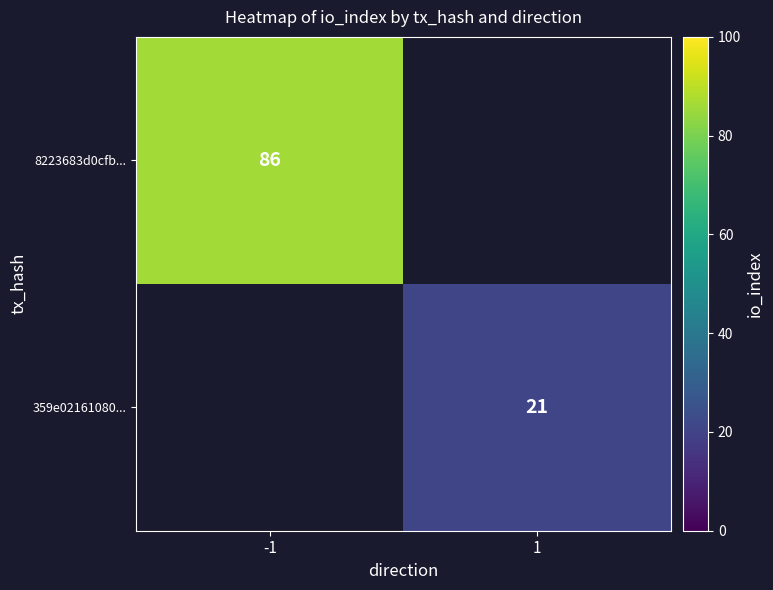

The 359e02161080... series shows 35 at 1. True or false?

False